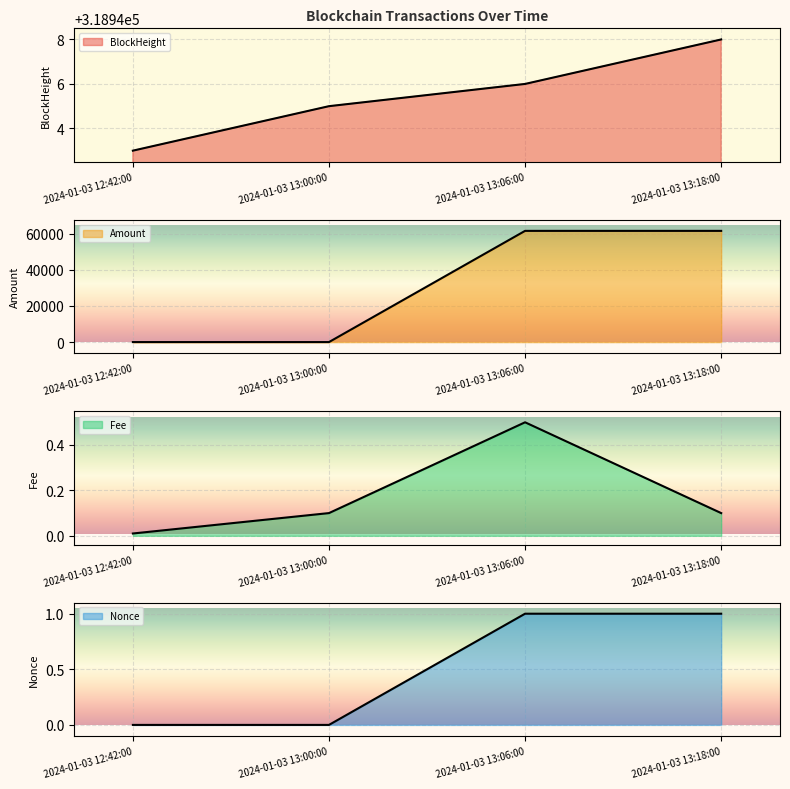

Count the number of data series in this chart.

4